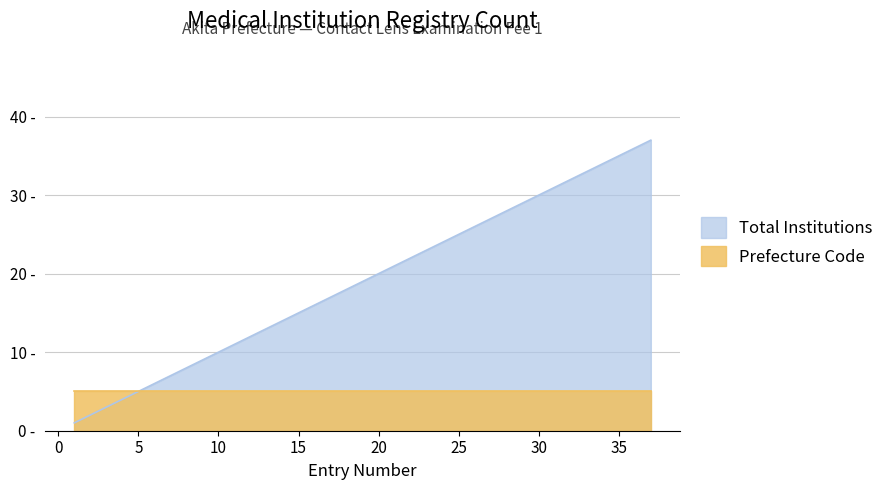

The chart shows a value of 19 at 28. True or false?

False